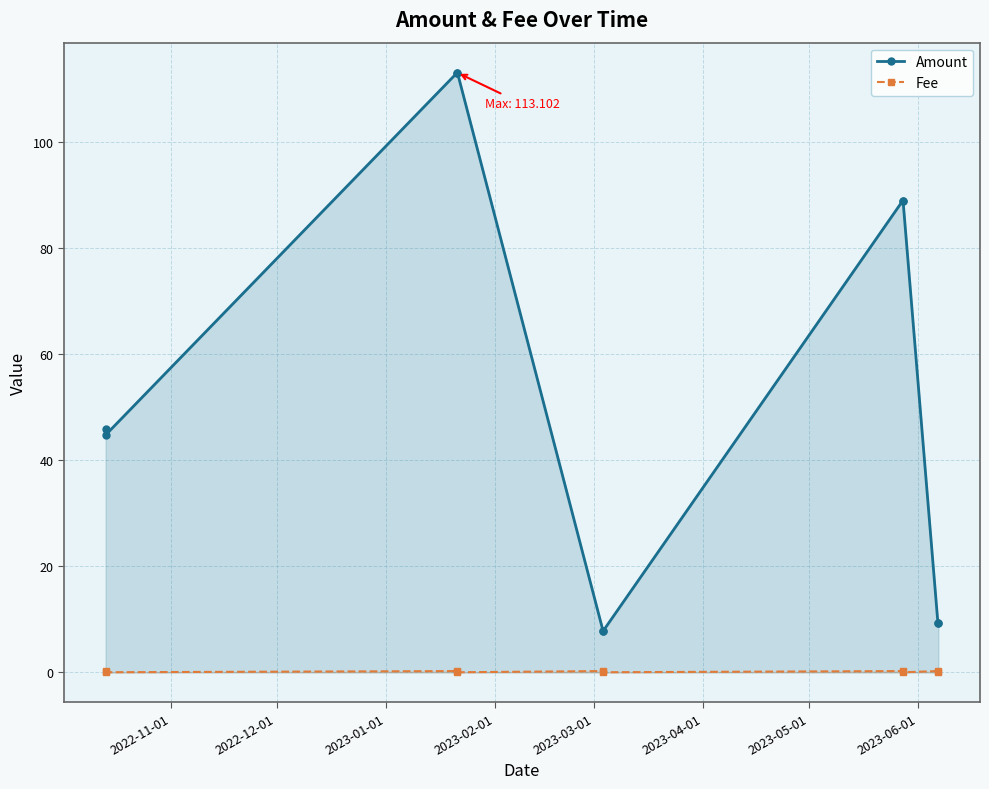

What is the value of the Amount point at the 6th from the left?

7.9